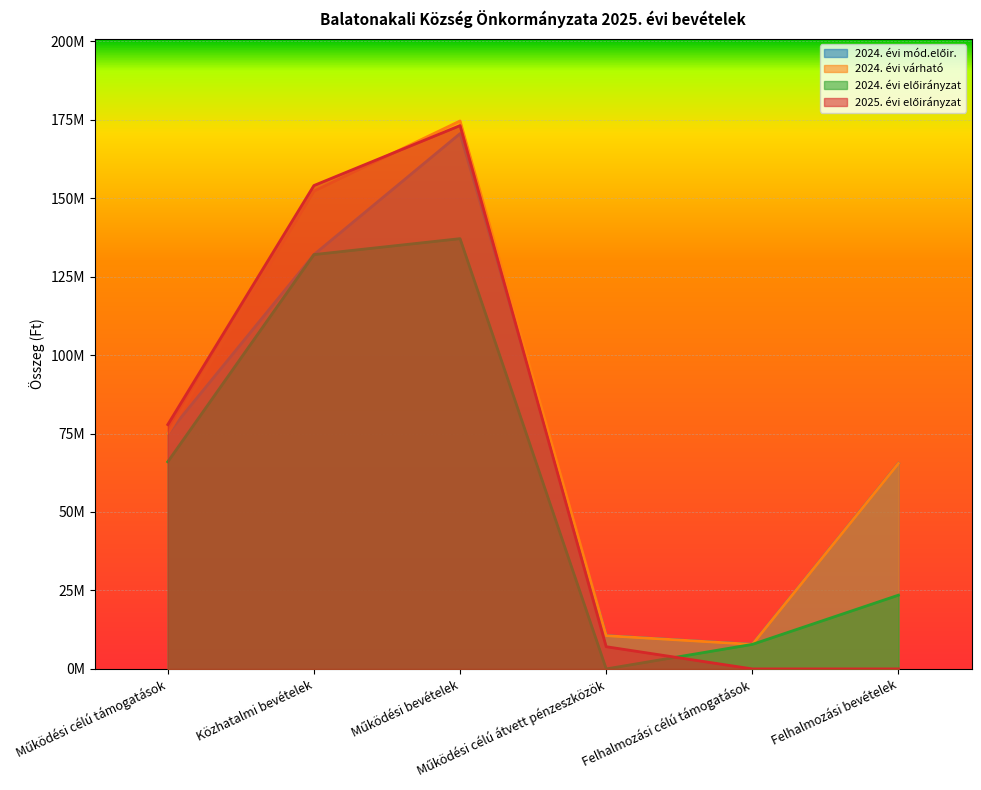

True or false: 2024. évi mód.előir. and 2024. évi előirányzat intersect in this chart.

False